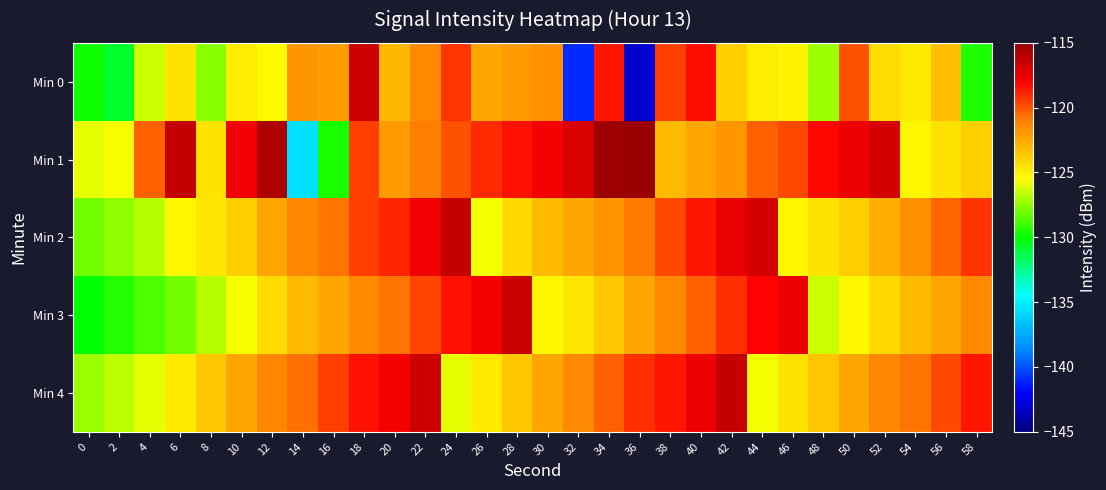

Which has a higher value, 36 or 18?

18